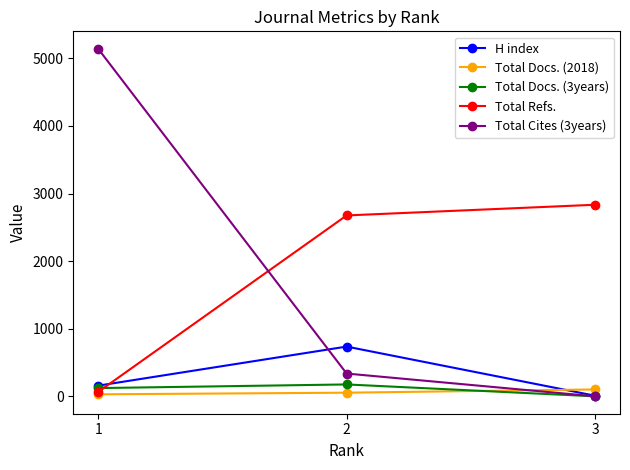

Reading left to right, transcribe all the data shown in this chart.

H index: 158	736	9
Total Docs. (2018): 30	54	102
Total Docs. (3years): 122	176	0
Total Refs.: 65	2676	2834
Total Cites (3years): 5142	337	0